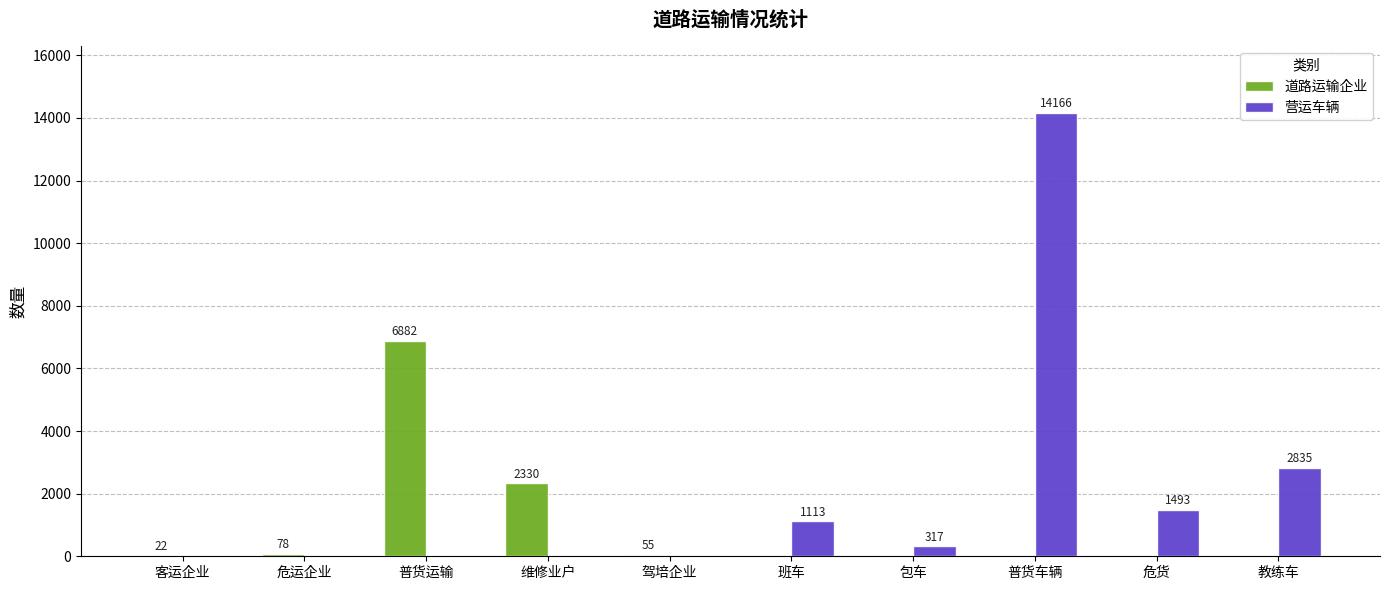

Count the number of categories in the chart.

10